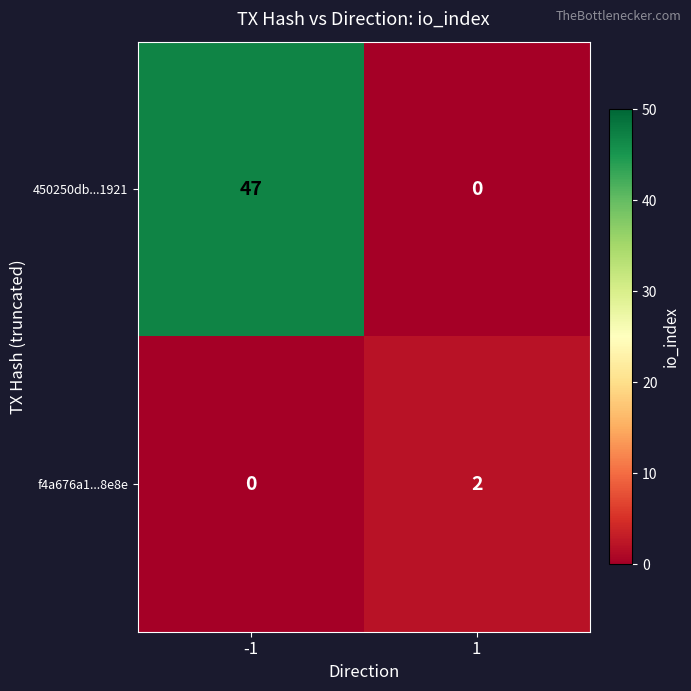

Count the number of categories in the chart.

2